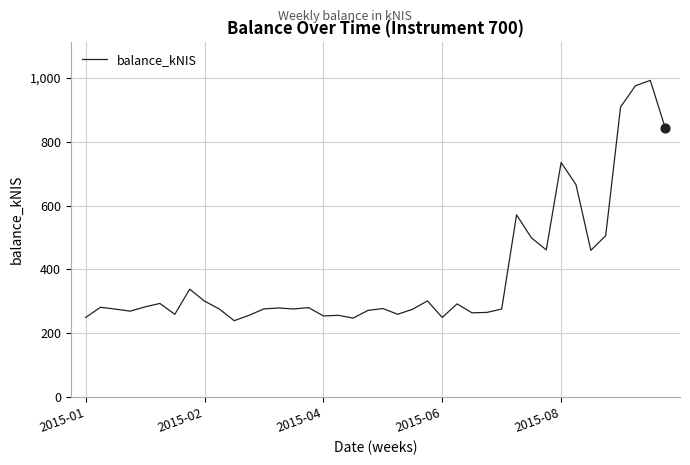

What is the maximum value shown in the chart?

992.3